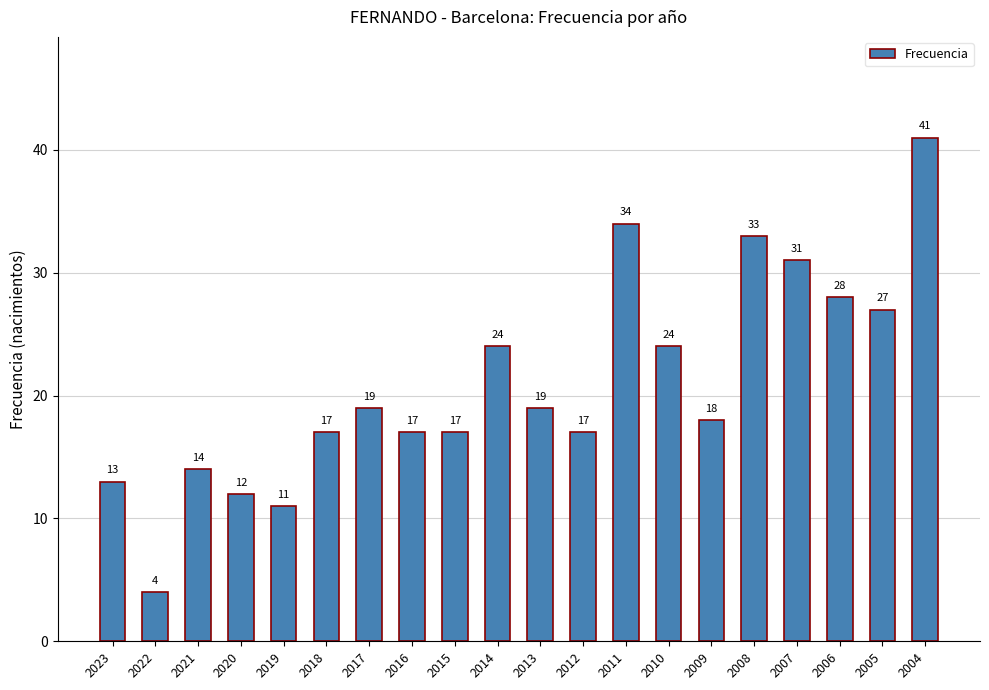

Reading right to left, extract all data points from this chart.

2004=41	2005=27	2006=28	2007=31	2008=33	2009=18	2010=24	2011=34	2012=17	2013=19	2014=24	2015=17	2016=17	2017=19	2018=17	2019=11	2020=12	2021=14	2022=4	2023=13